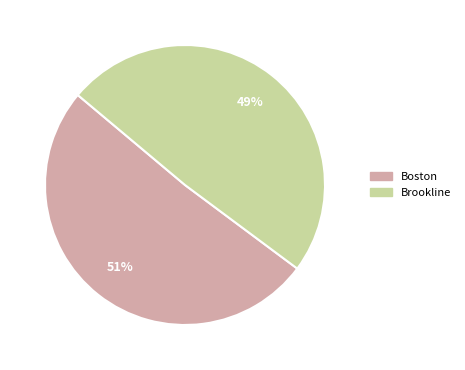

To the nearest percent, what percentage of the pie is Brookline?

49%